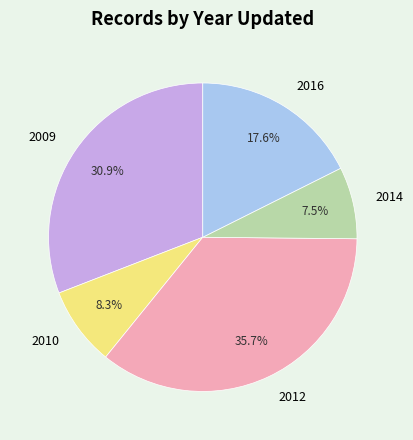

Between 2009 and 2016, which is larger?

2009